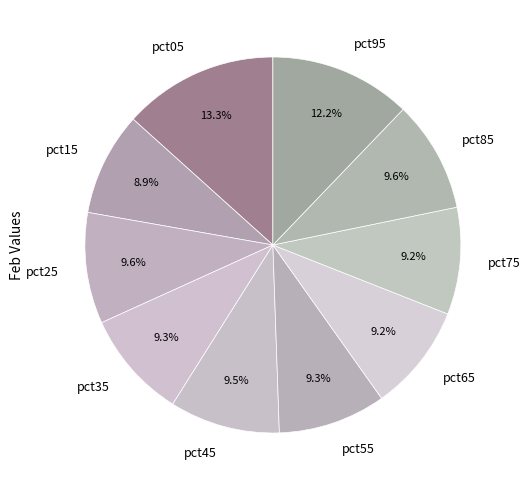

How many segments does this pie chart have?

10